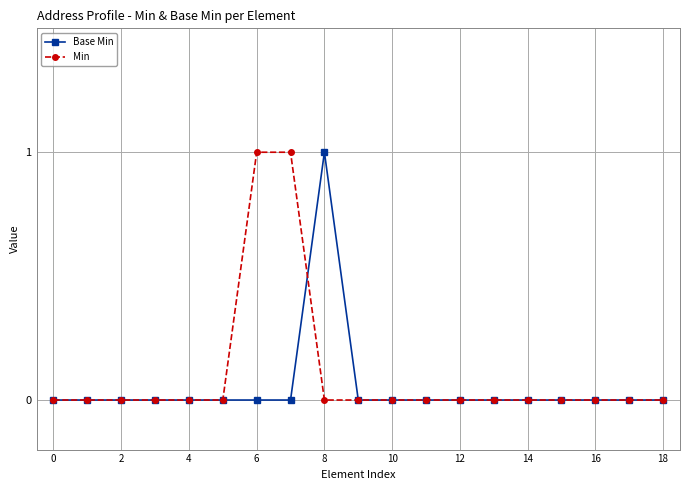

The value of Base Min at 10 is 0. True or false?

True